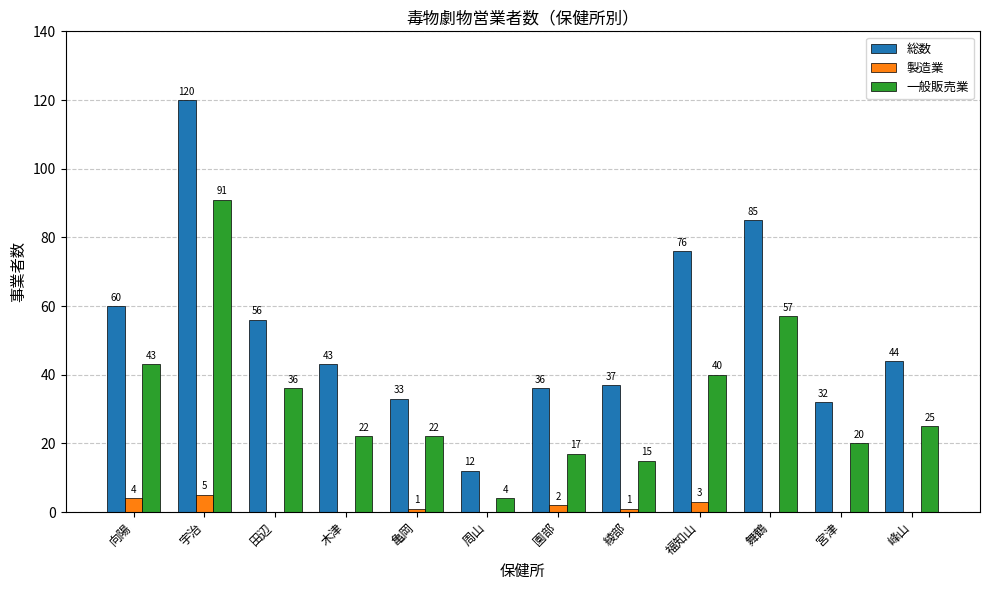

What are all the series names shown in the legend?

総数, 製造業, 一般販売業